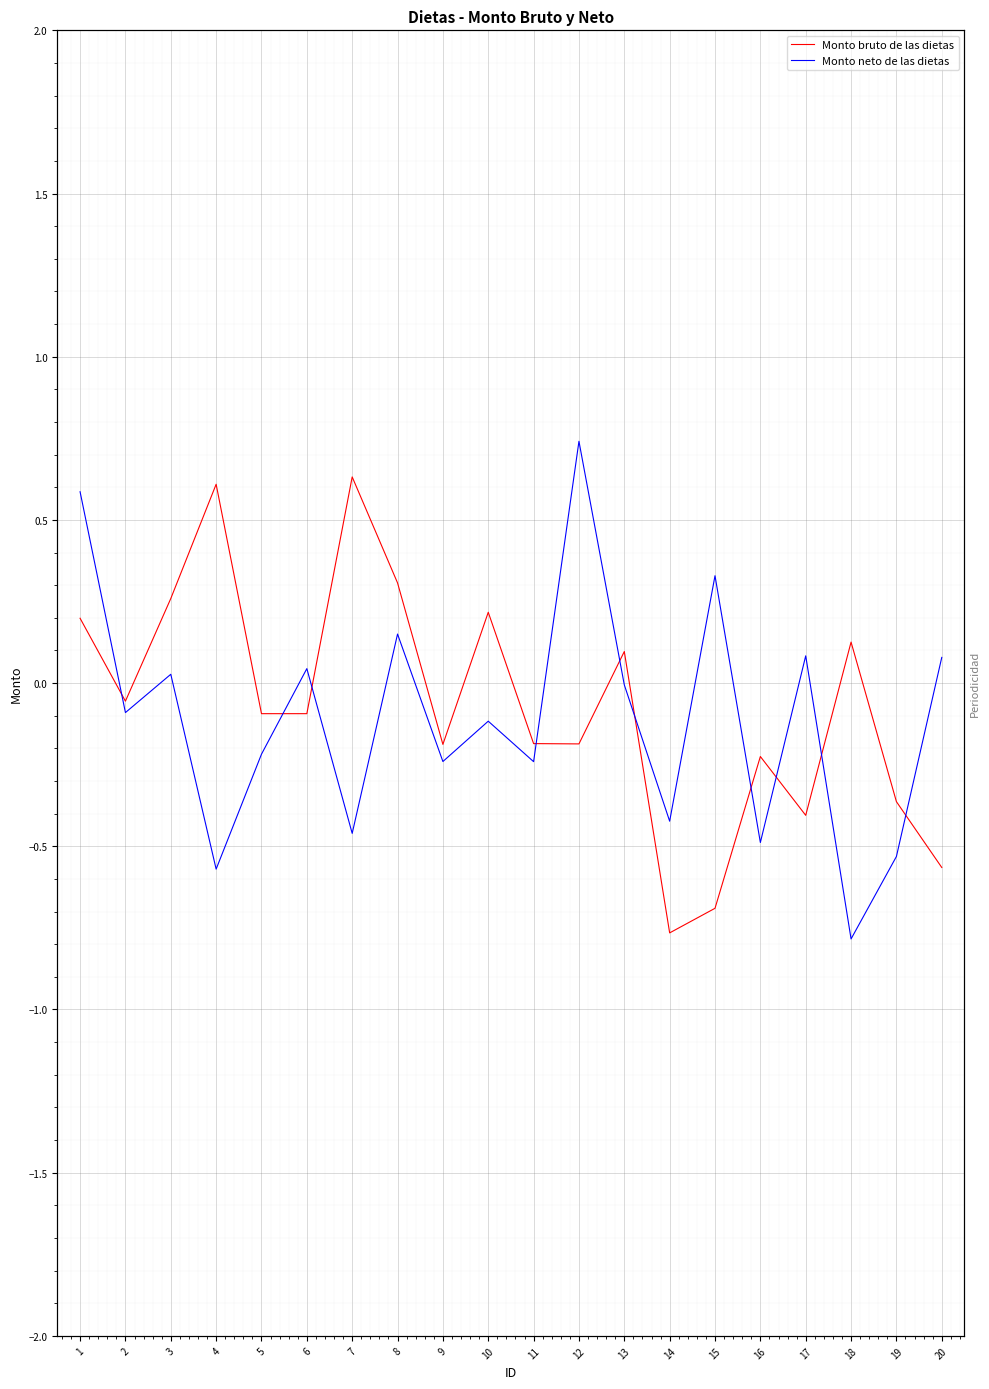

What is the difference between the Monto neto de las dietas values at 1 and 10?

0.7